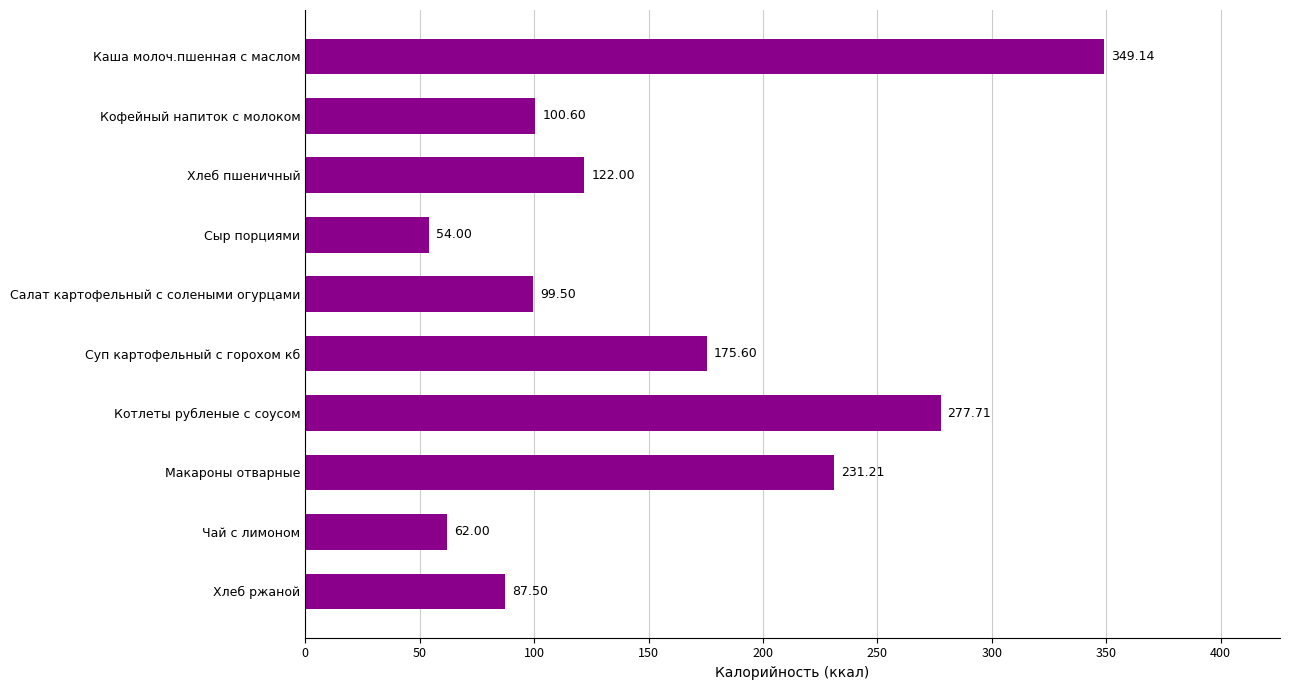

What is the label of the 5th bar from the top?

Салат картофельный с солеными огурцами